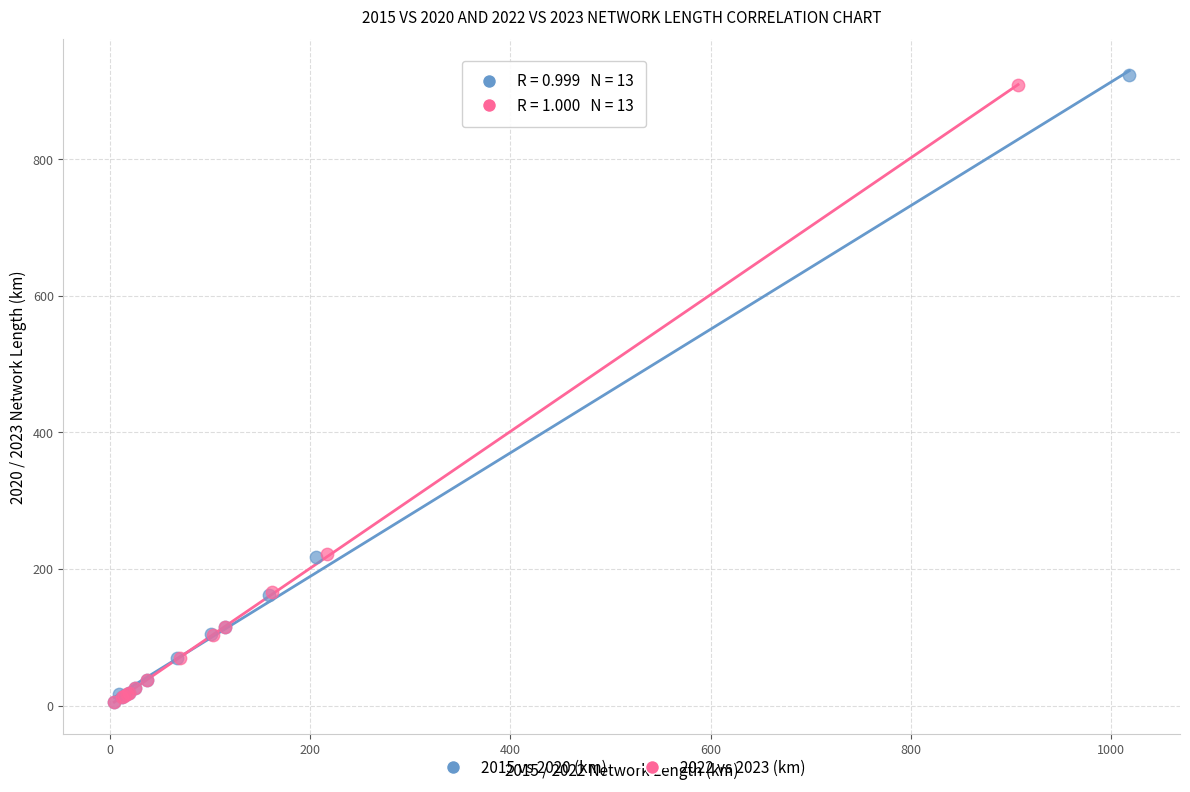

Which series contains the highest Y value?

2015 vs 2020 (km)